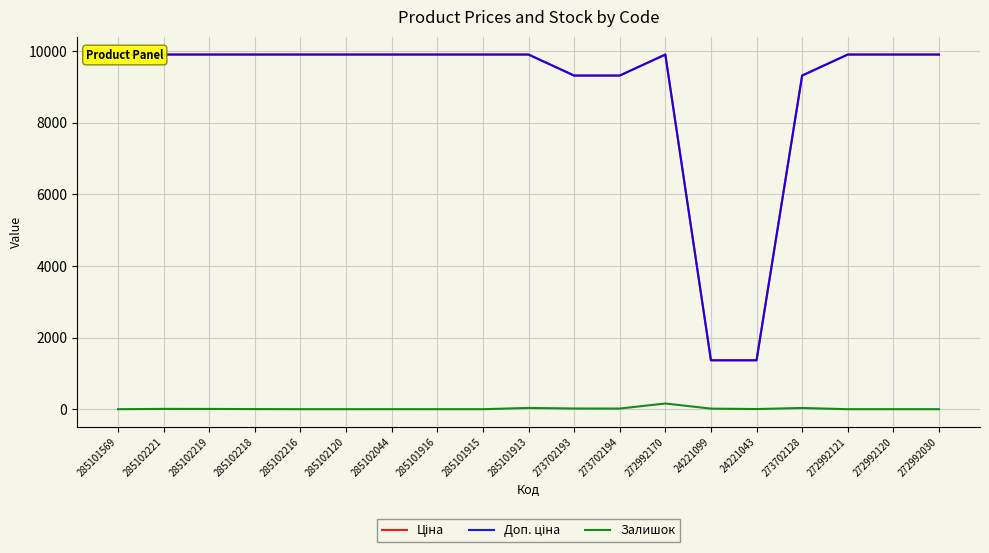

Where is the first local maximum for Залишок?

285102221